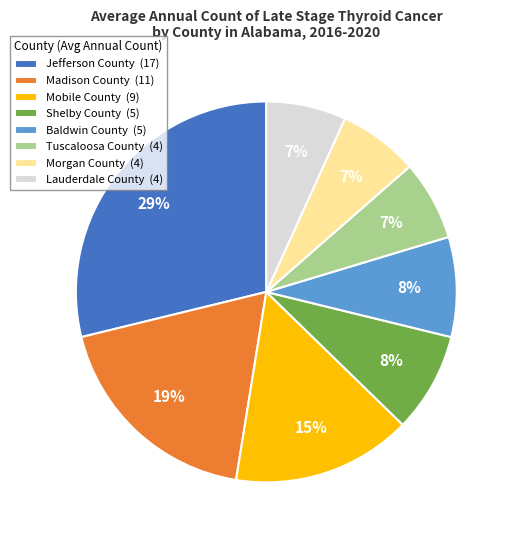

Combined, do Baldwin County (5) and Tuscaloosa County (4) account for over 50%?

No